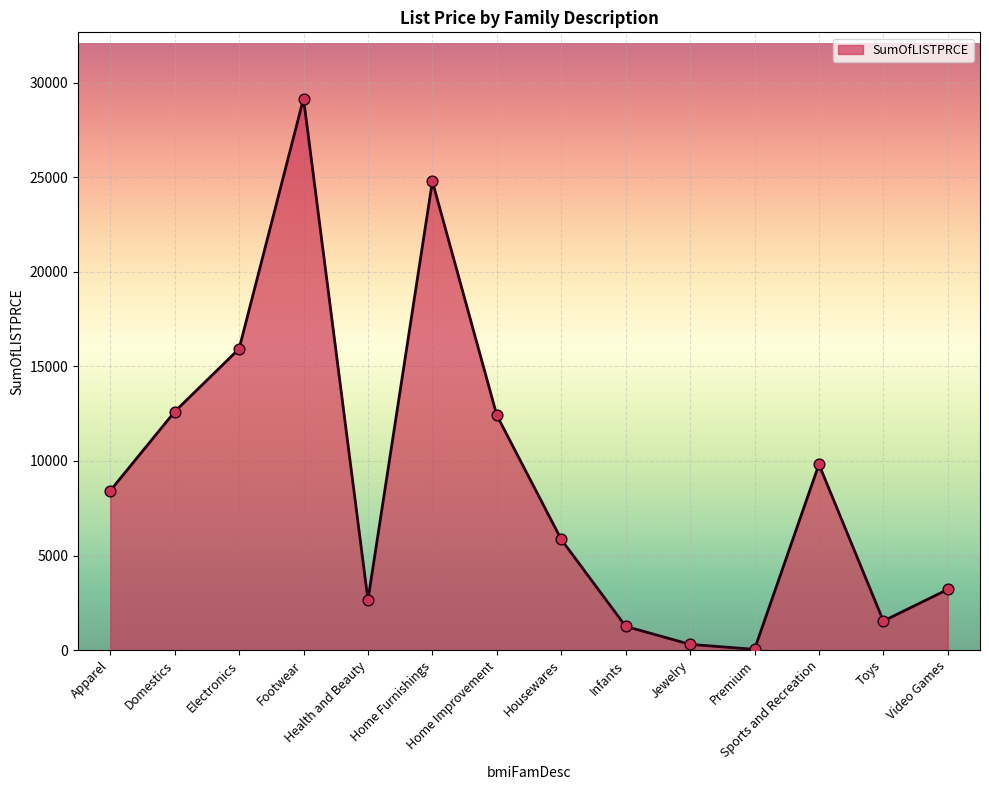

What is the ratio of the value at Apparel to the value at Electronics?

0.5